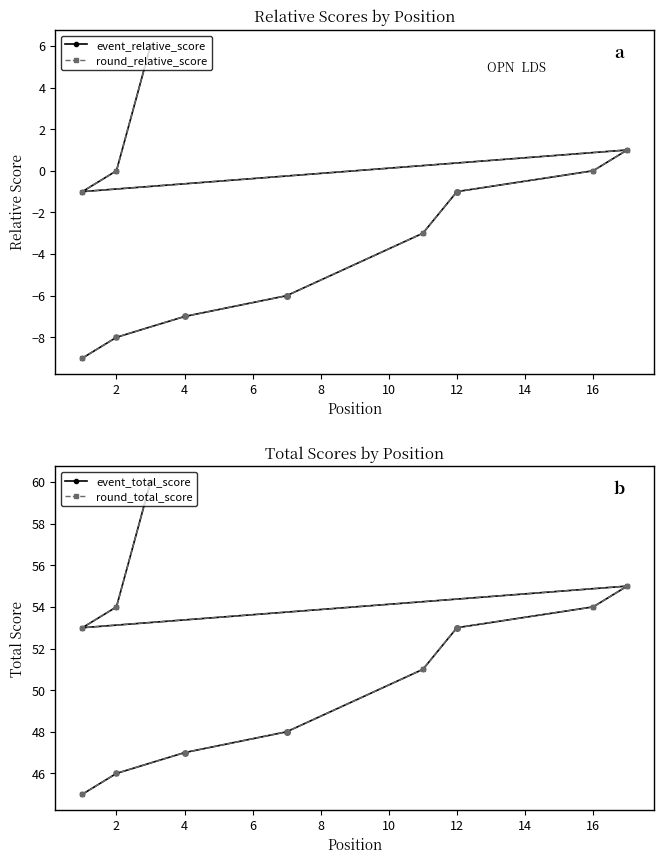

At 2, list the series in order from smallest to largest.

event_relative_score, round_relative_score, event_total_score, round_total_score